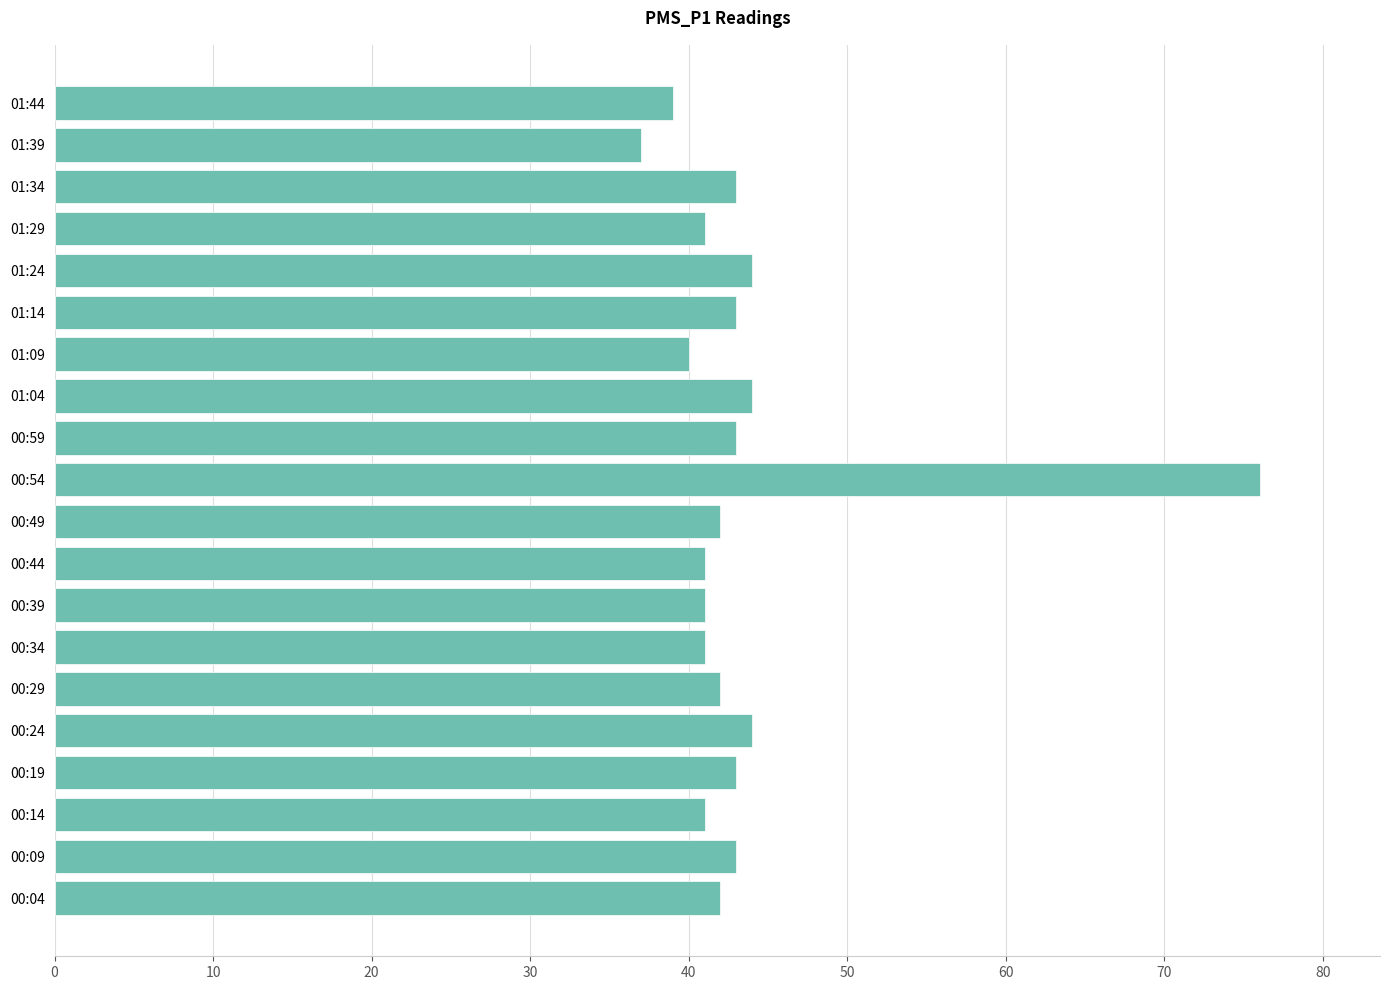

Reading bottom to top, extract all data points from this chart.

00:04=42	00:09=43	00:14=41	00:19=43	00:24=44	00:29=42	00:34=41	00:39=41	00:44=41	00:49=42	00:54=76	00:59=43	01:04=44	01:09=40	01:14=43	01:24=44	01:29=41	01:34=43	01:39=37	01:44=39